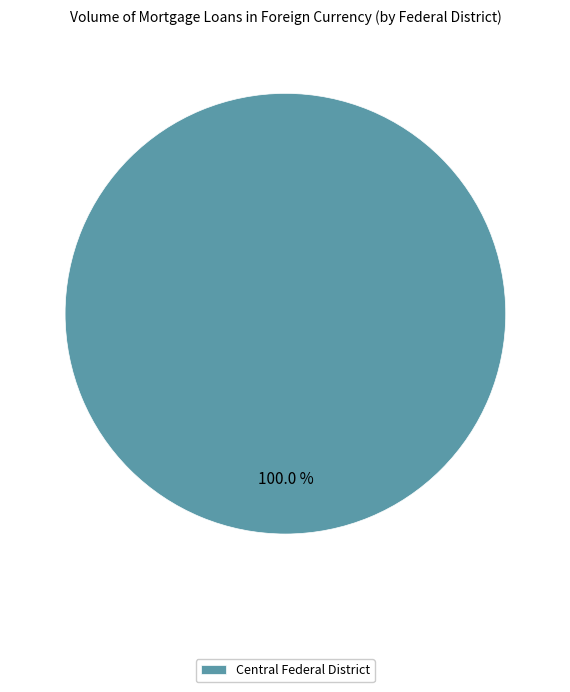

Rank the categories by value from lowest to highest.

Central Federal District